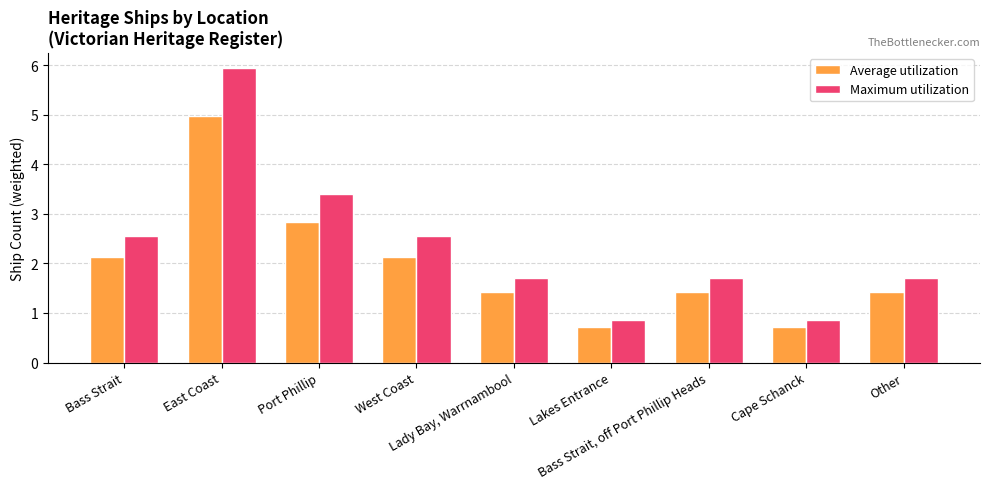

What is the total value across all series at Cape Schanck?

1.6